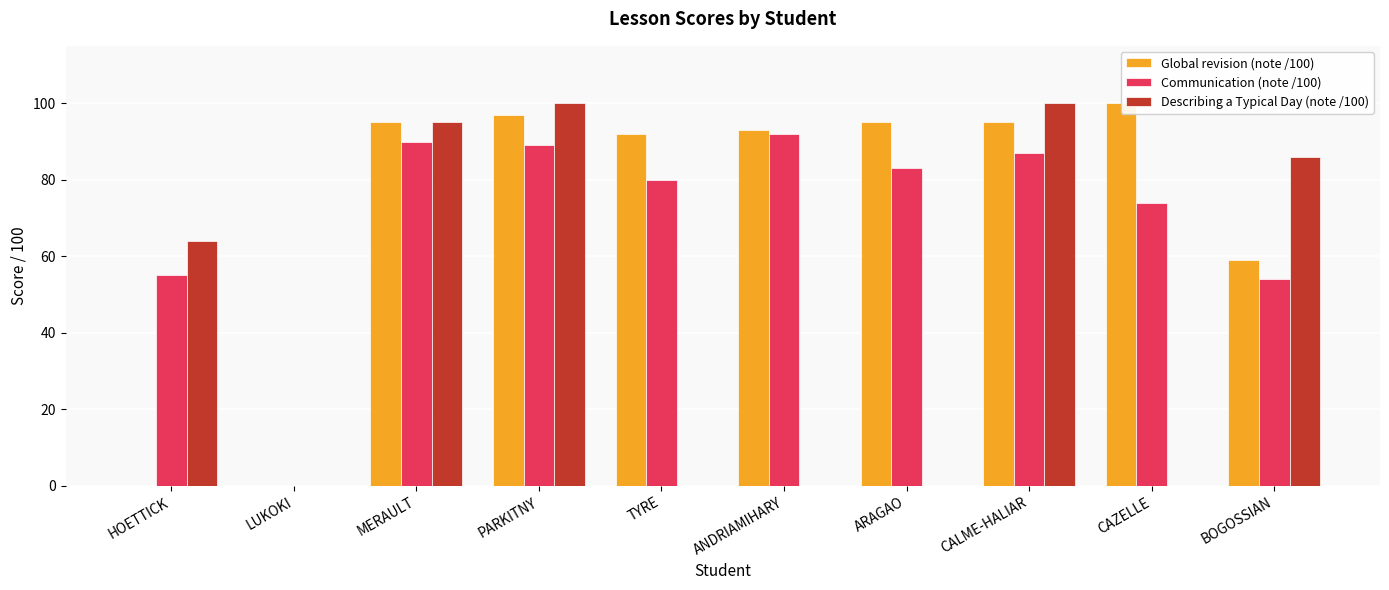

Are the bars grouped side by side (vs. stacked)?

Yes